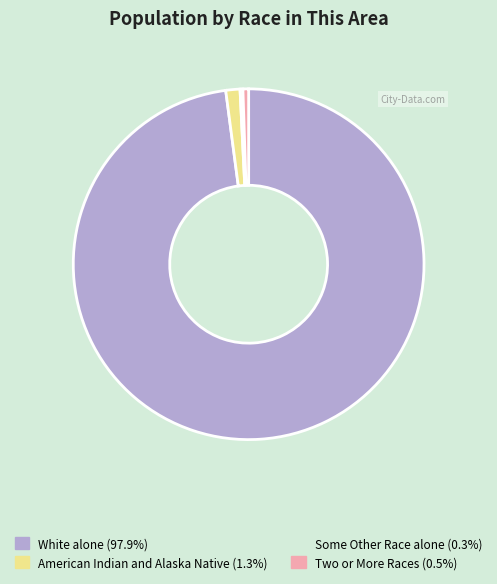

Does any single category account for the majority?

Yes